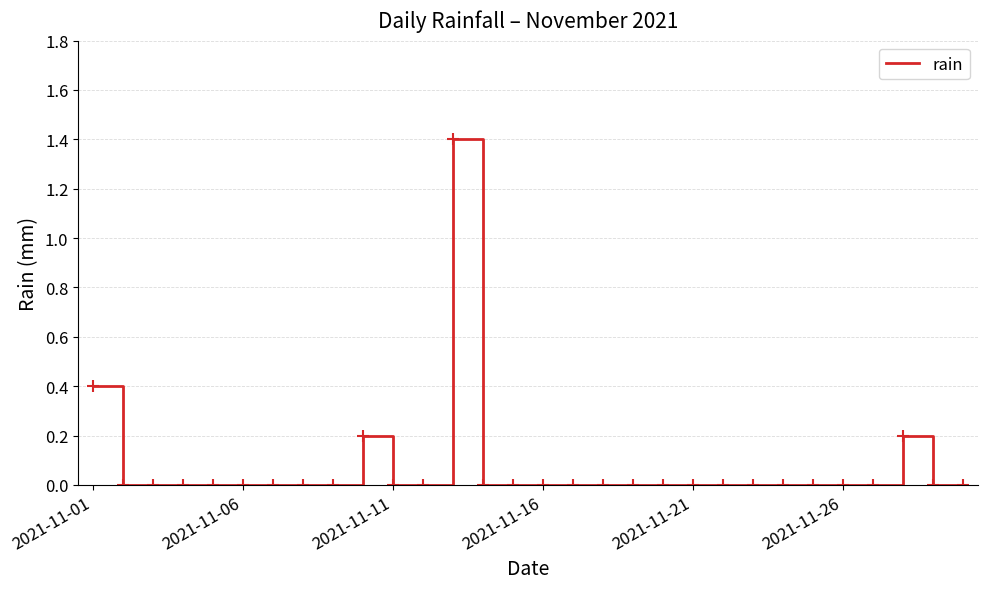

What is the difference between the maximum and minimum values?

1.4